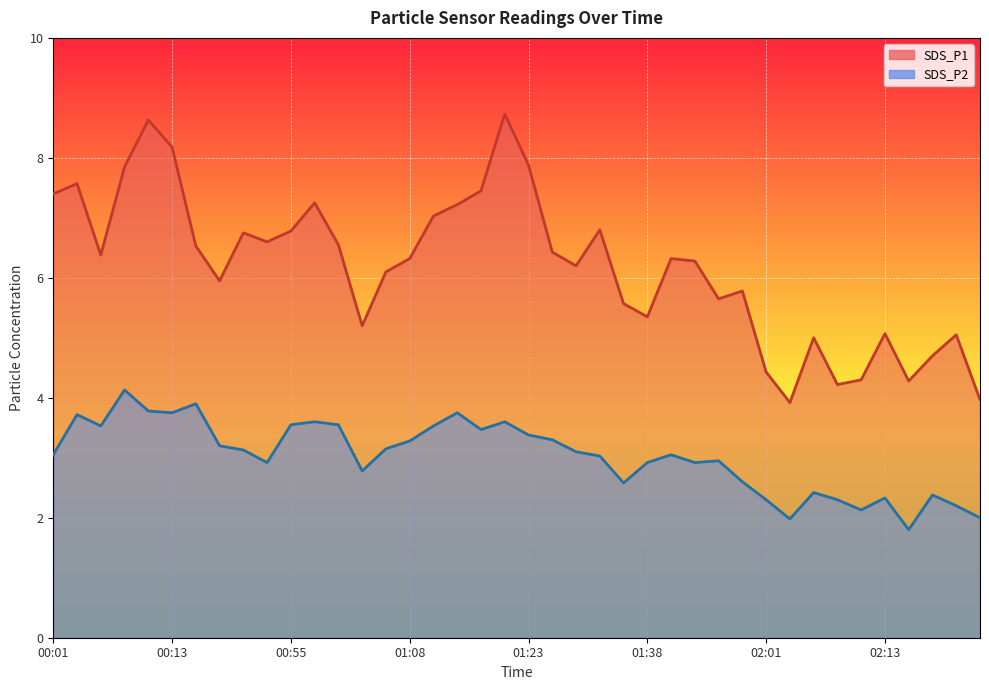

What is the sum of the SDS_P1 values at 02:01 and 01:41?

10.8